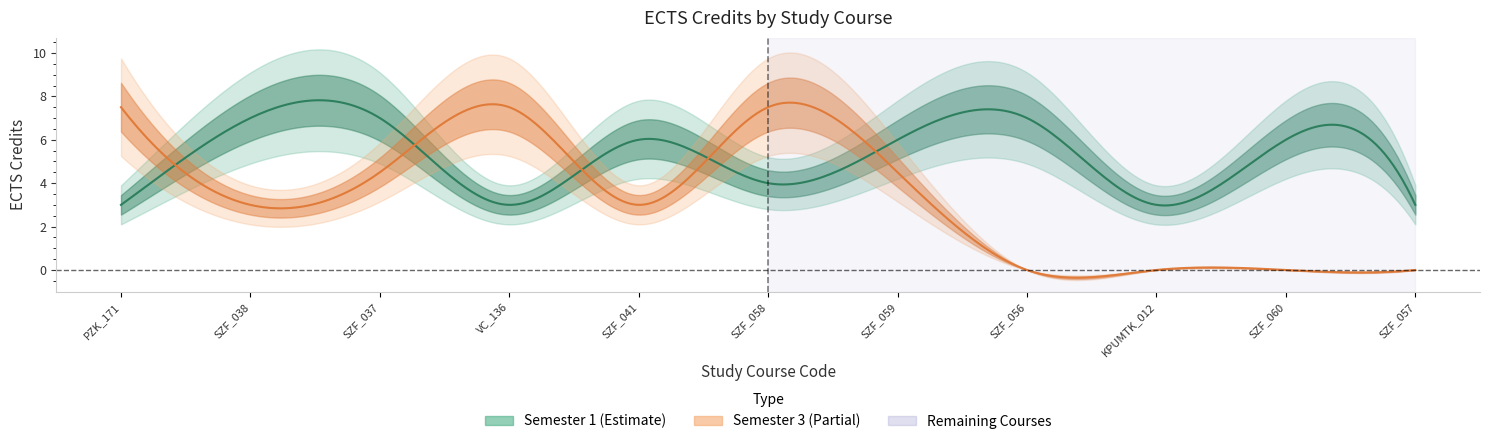

Between which two adjacent categories do Semester 3 ECTS and Semester 1 ECTS first intersect?

PZK_171 and SZF_038